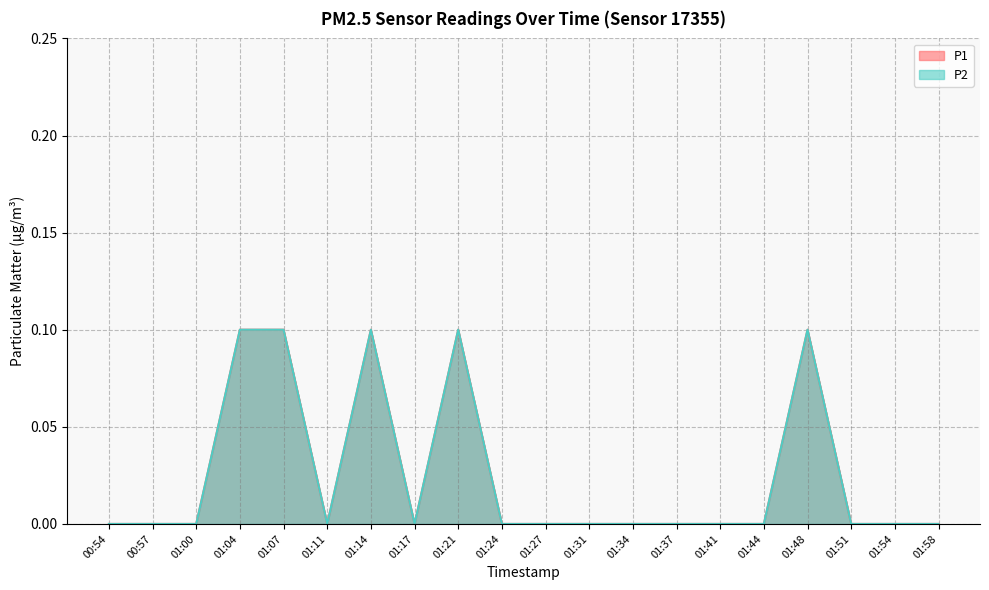

What is the greatest value displayed?

0.1